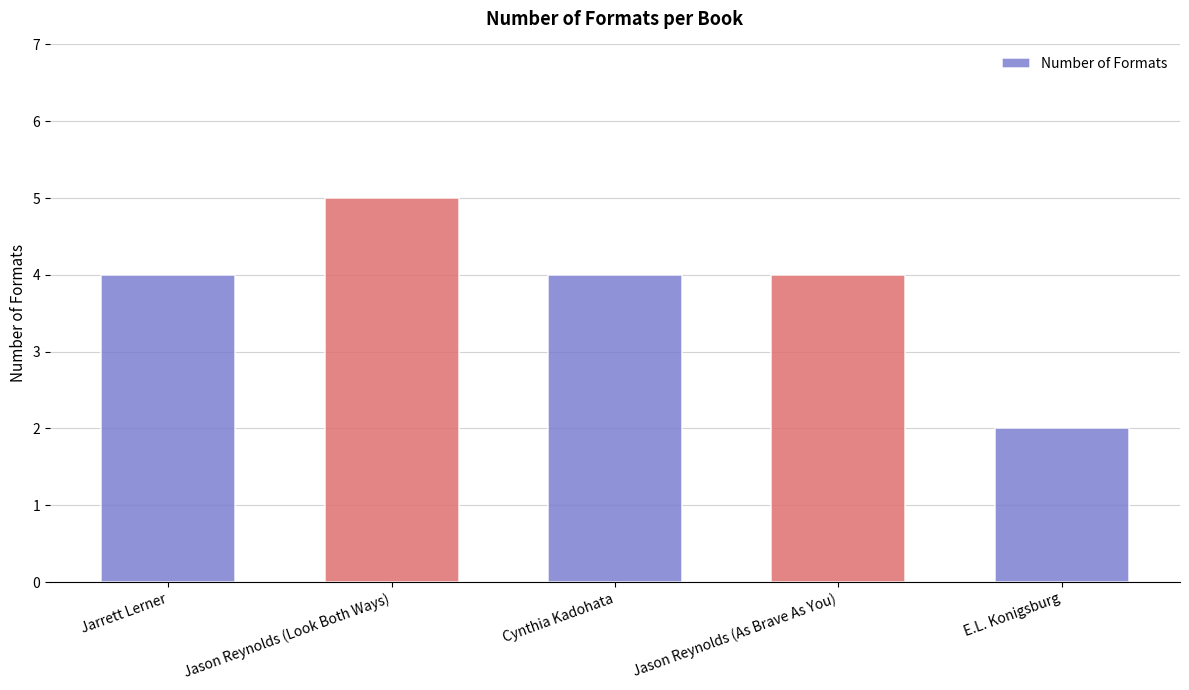

Is it true that the value at Jason Reynolds (Look Both Ways) is 9?

False